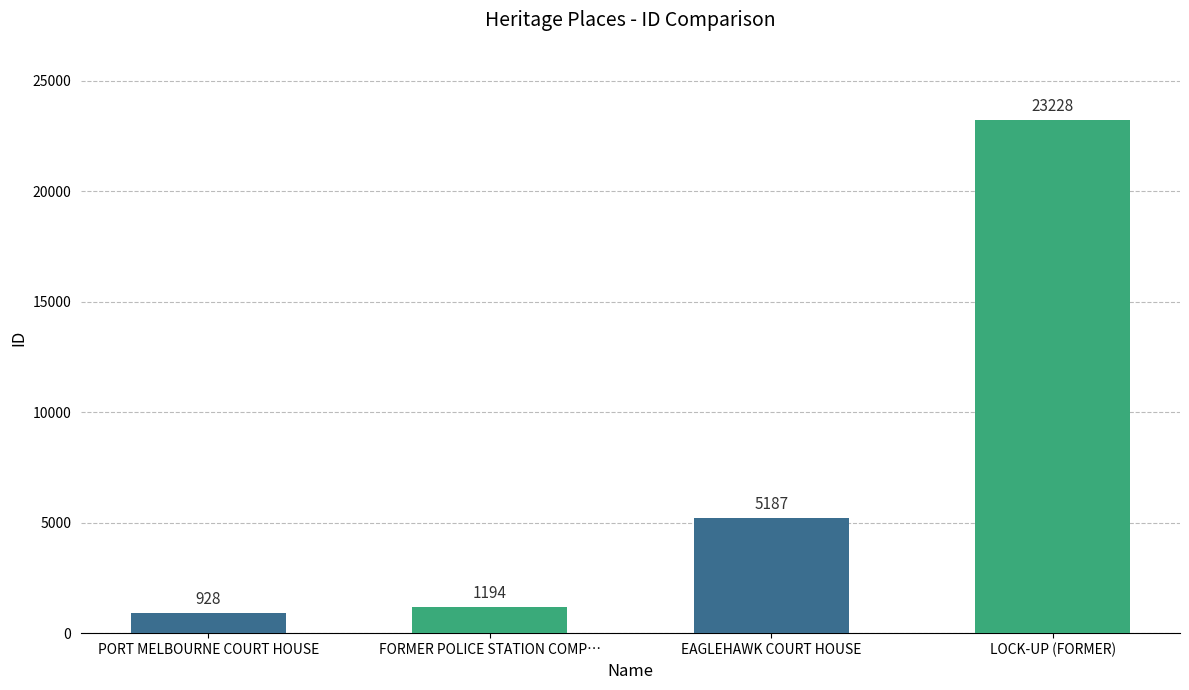

How many categories are shown in the chart?

4